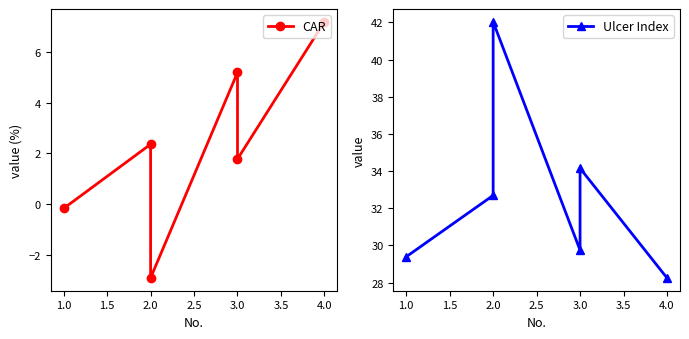

Rank the series by their average value, from lowest to highest.

CAR, Ulcer Index